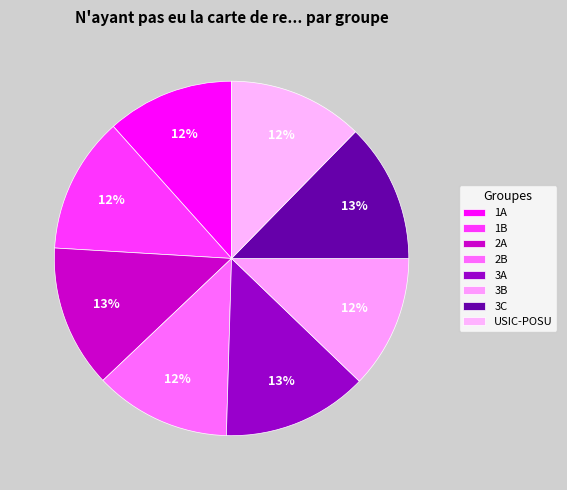

Which slice is the largest?

3A